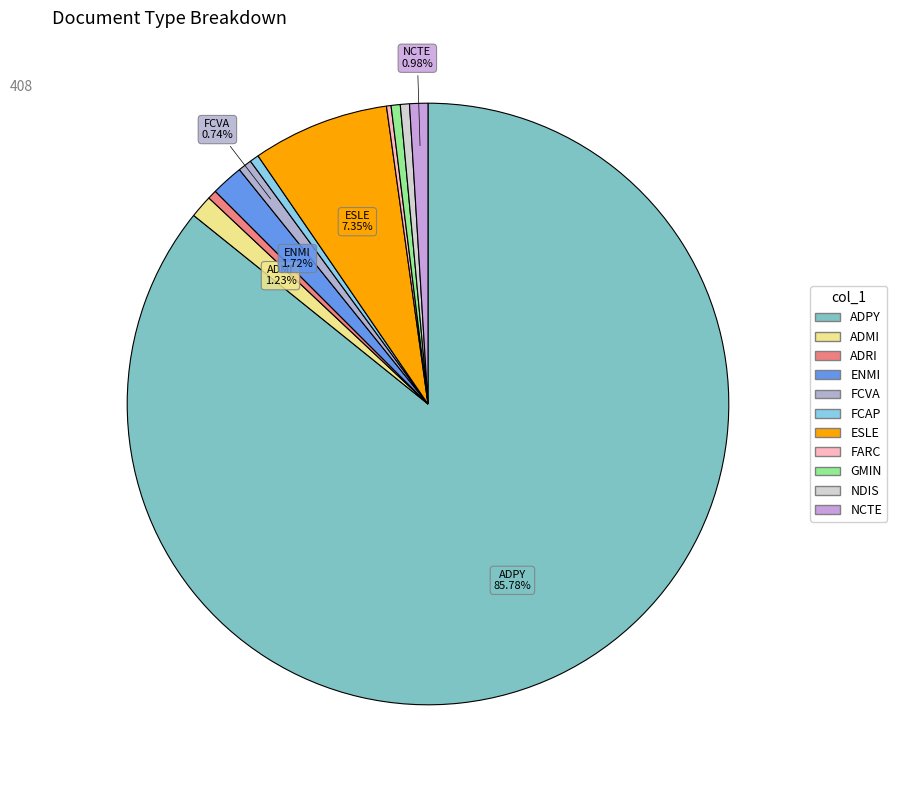

What percentage is NOT represented by FCVA?

99.3%